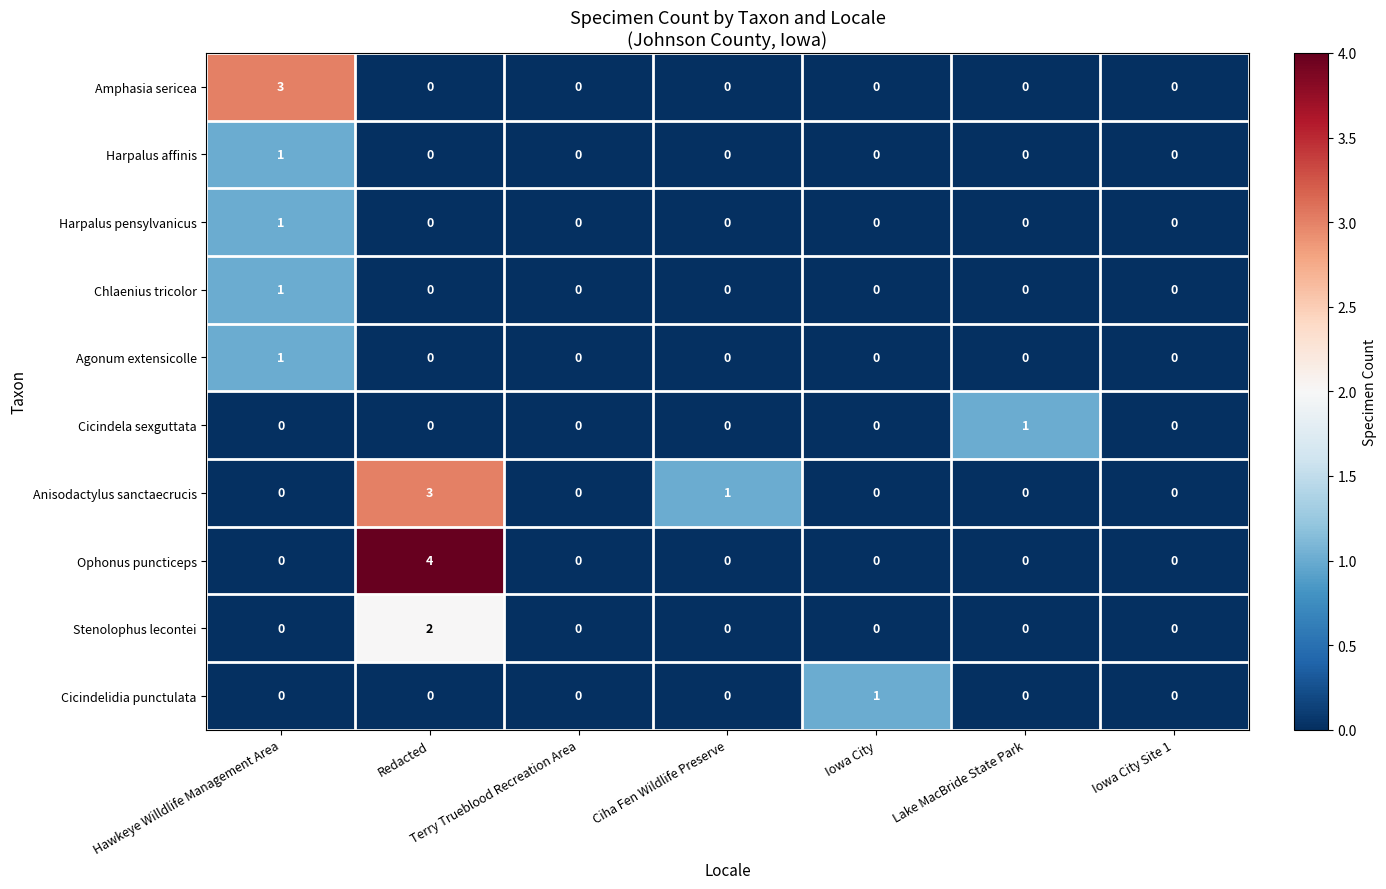

Is it true that Harpalus affinis equals 2 at Hawkeye Willdlife Management Area?

False